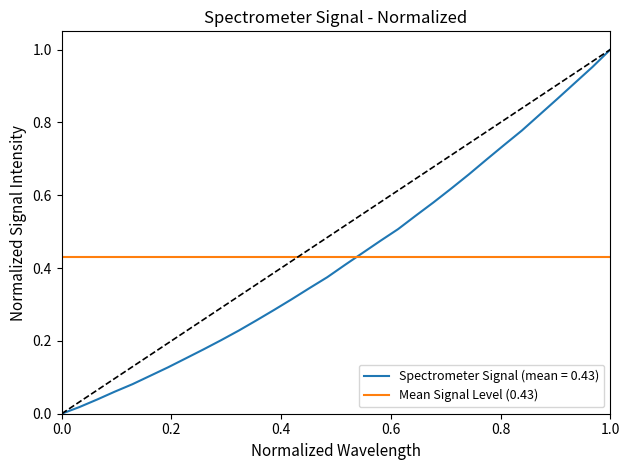

Is it true that the value at 221.1174 is 0.5?

False